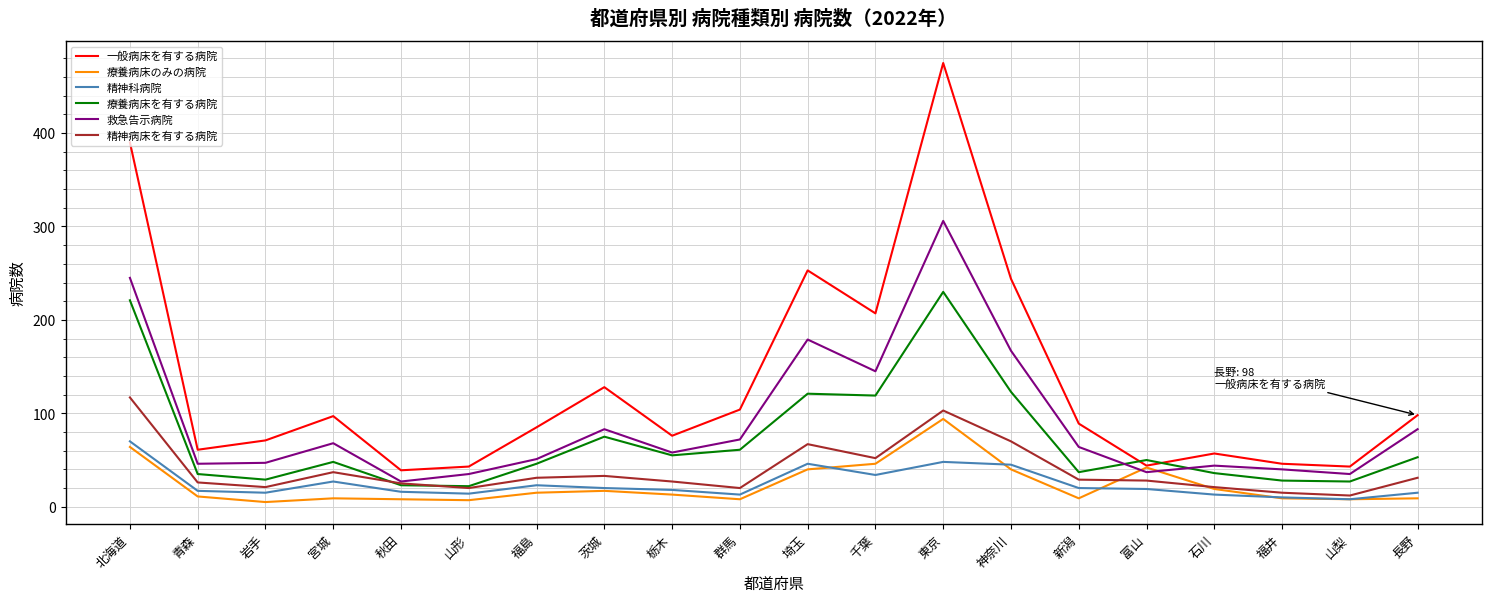

True or false: 一般病床を有する病院 and 精神科病院 intersect in this chart.

False